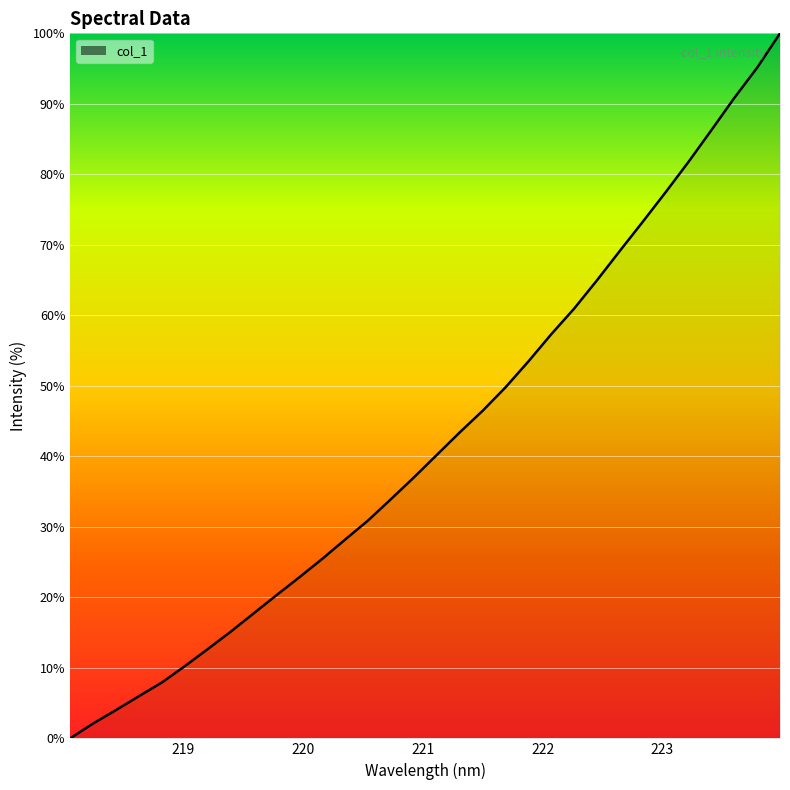

What is the greatest value displayed?

100.0